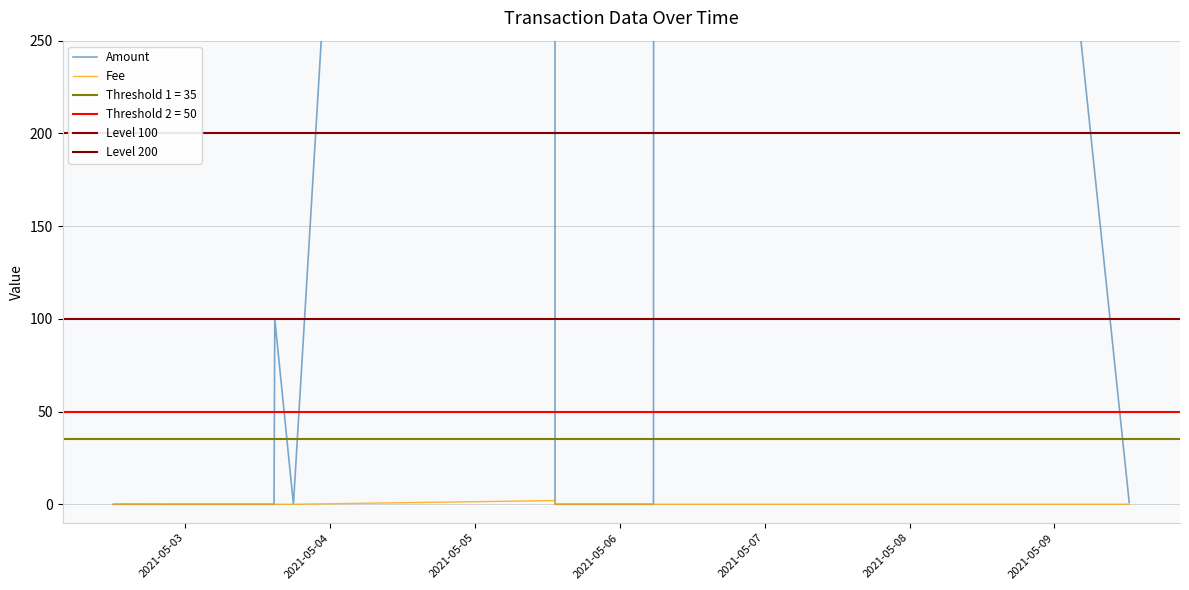

Which category has the lowest value across all series?

2021-05-02 22:28:14